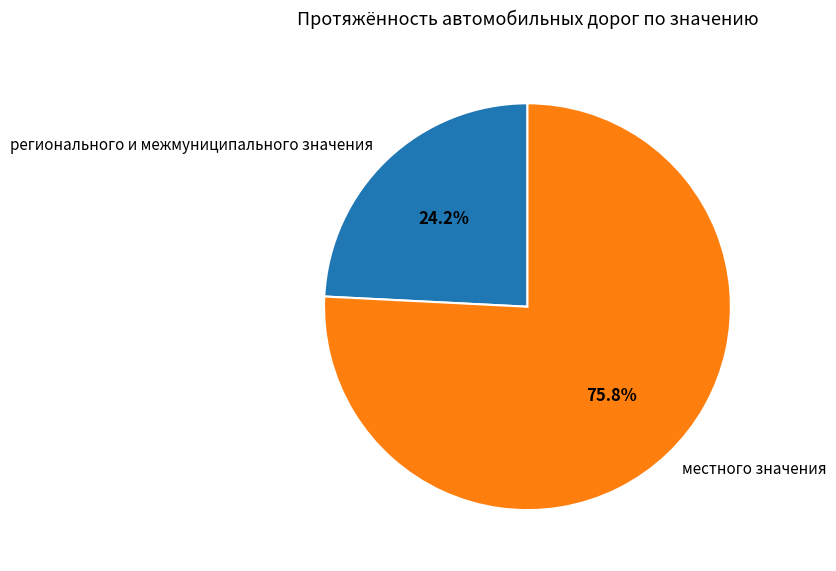

To the nearest percent, what percentage of the pie is регионального и межмуниципального значения?

24%